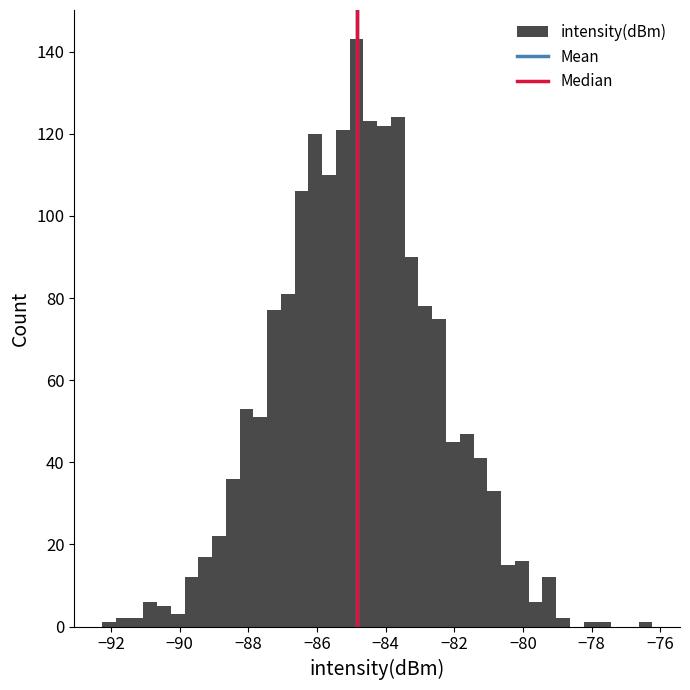

Around what value on the x-axis is the tallest bar? Give the approximate position of its centre, as read against the axis.

-84.8